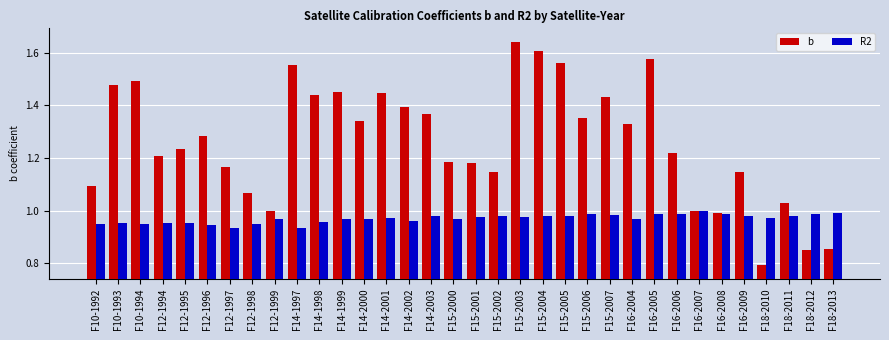

How many bars are there in total?

68